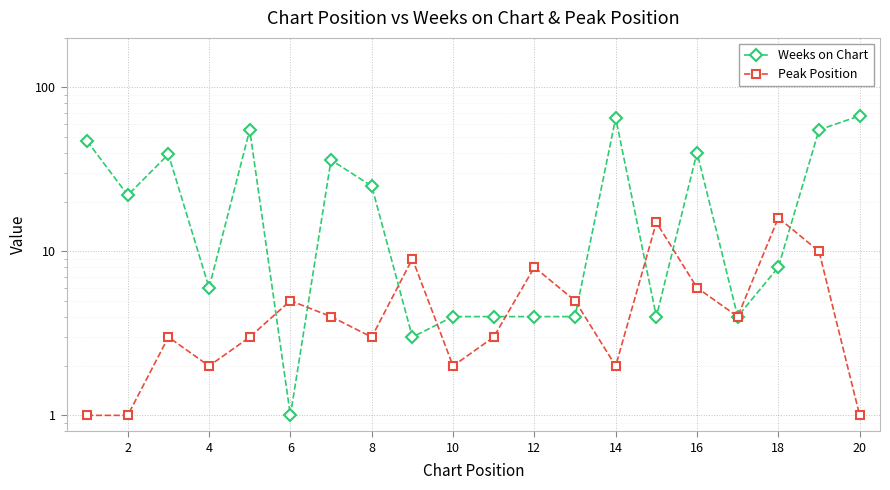

What is the value of the Peak Position point at the 16th from the left?

6